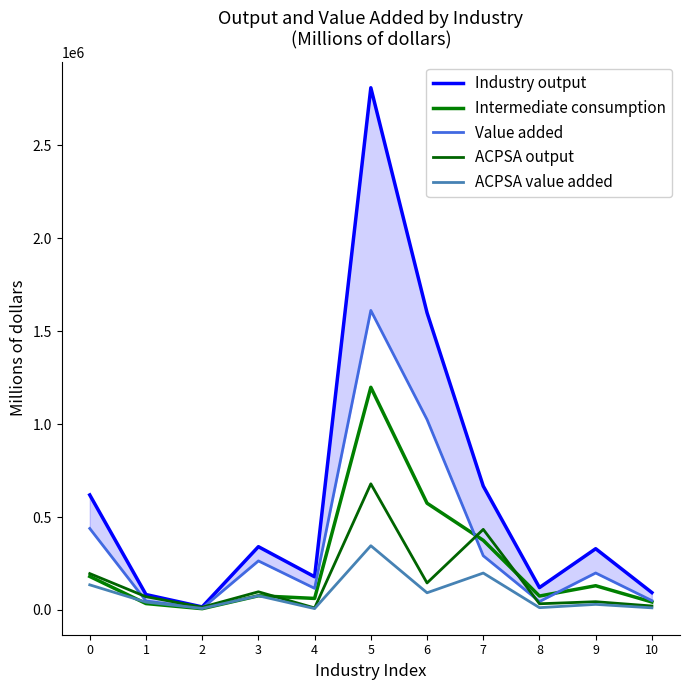

What is the sum of all Value added values?

4098364